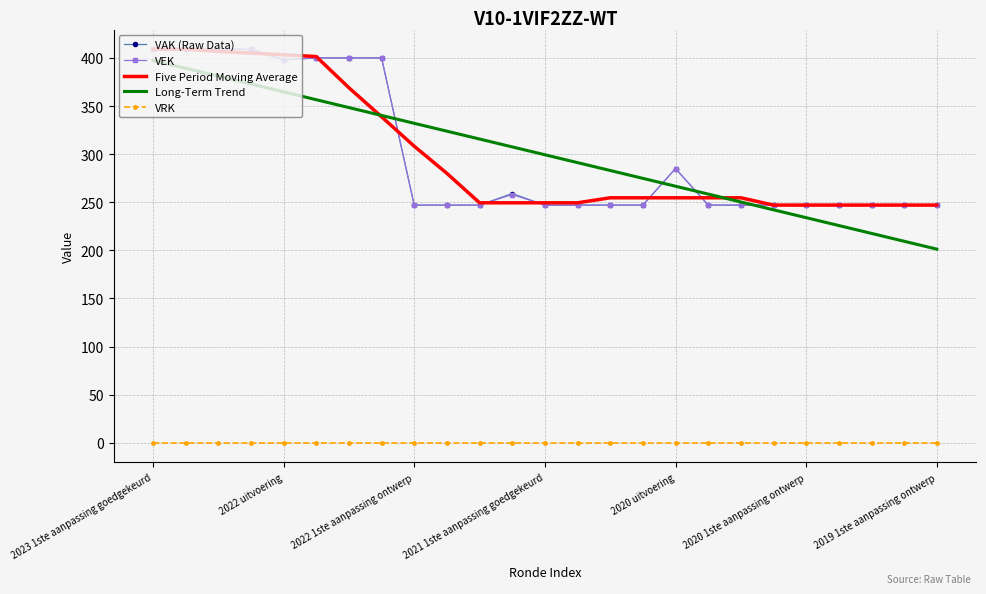

True or false: VRK and Long-Term Trend intersect in this chart.

False